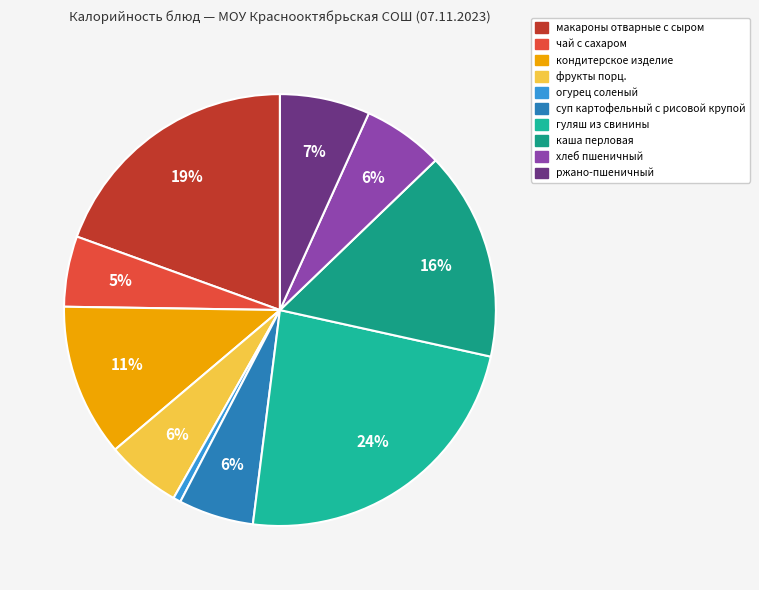

Combined, what portion of the pie is фрукты порц. and каша перловая?

21.3%